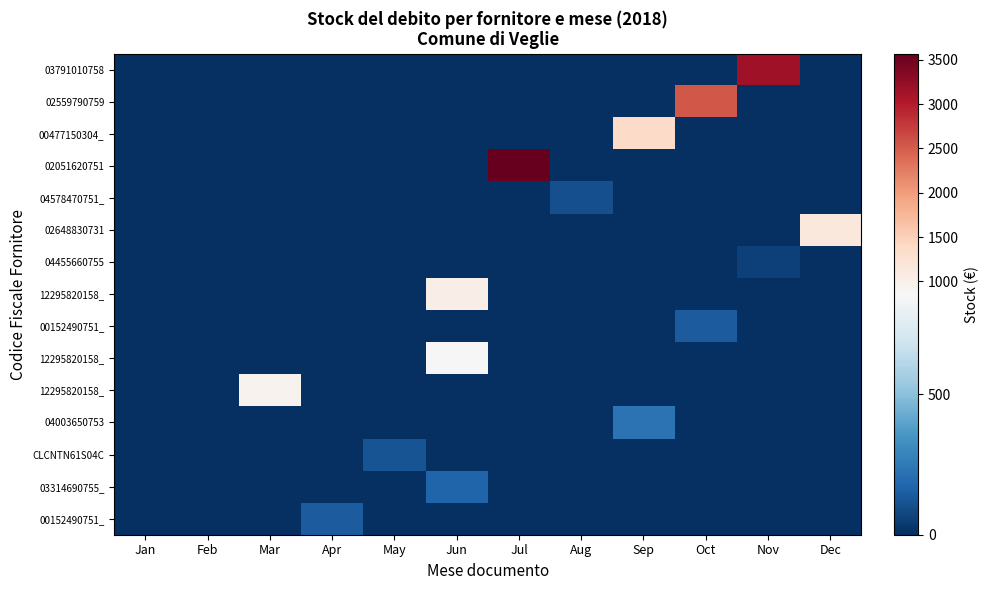

Between Sep and Oct, which is larger?

Sep